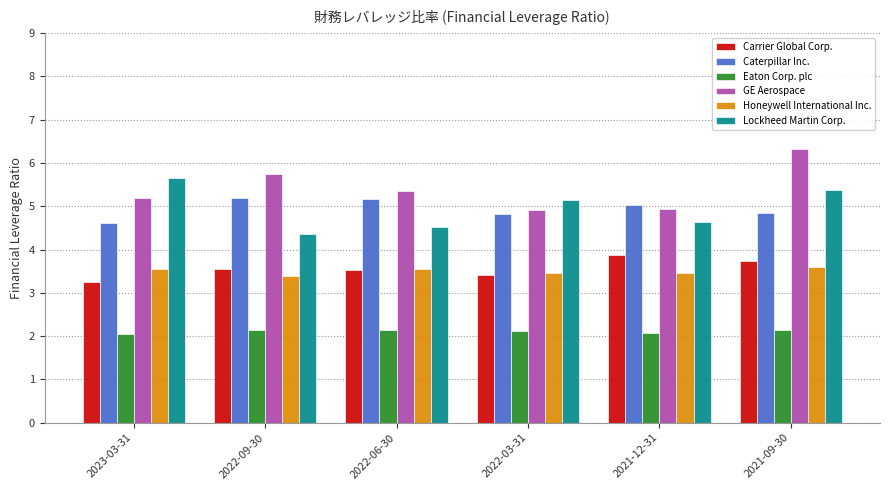

What is the label of the 3rd bar from the right?

2022-03-31